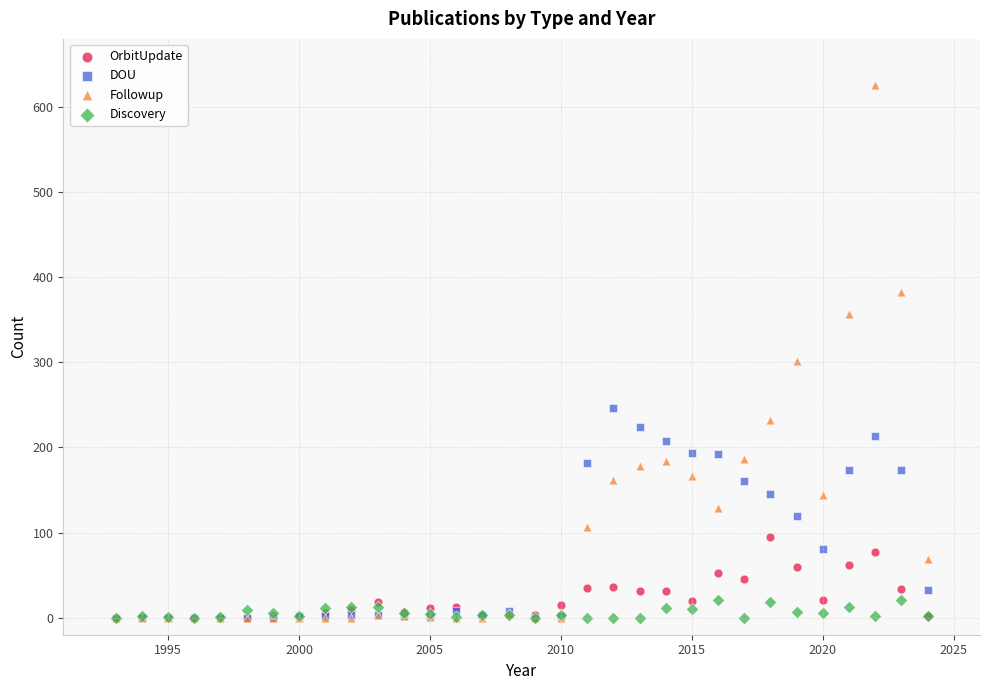

What are all the series names shown in the legend?

OrbitUpdate, DOU, Followup, Discovery